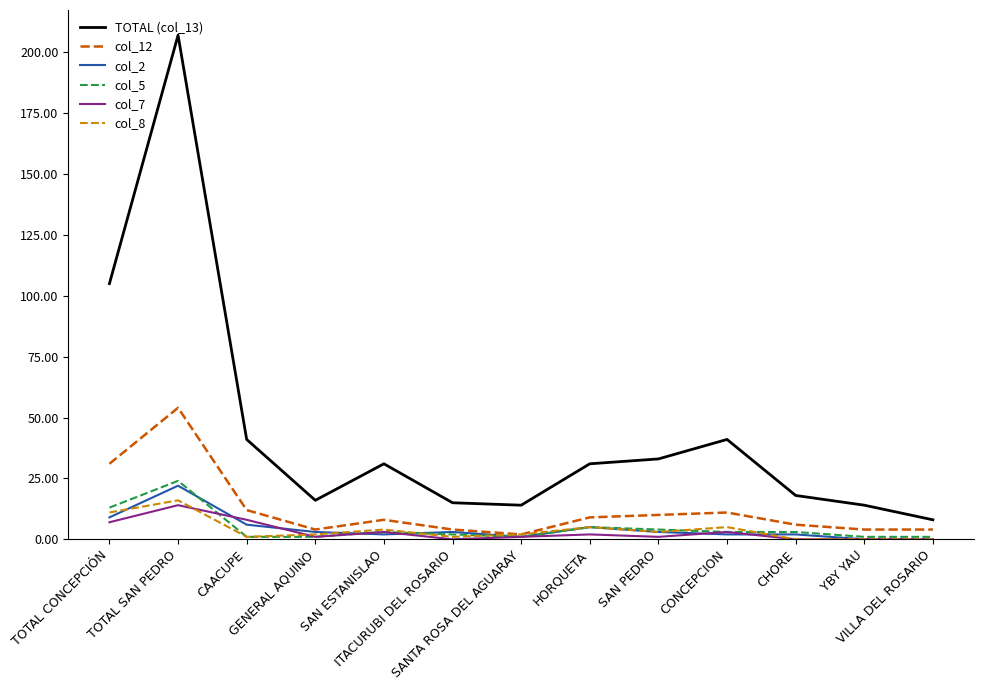

Where is the first local minimum for TOTAL (col_13)?

GENERAL AQUINO